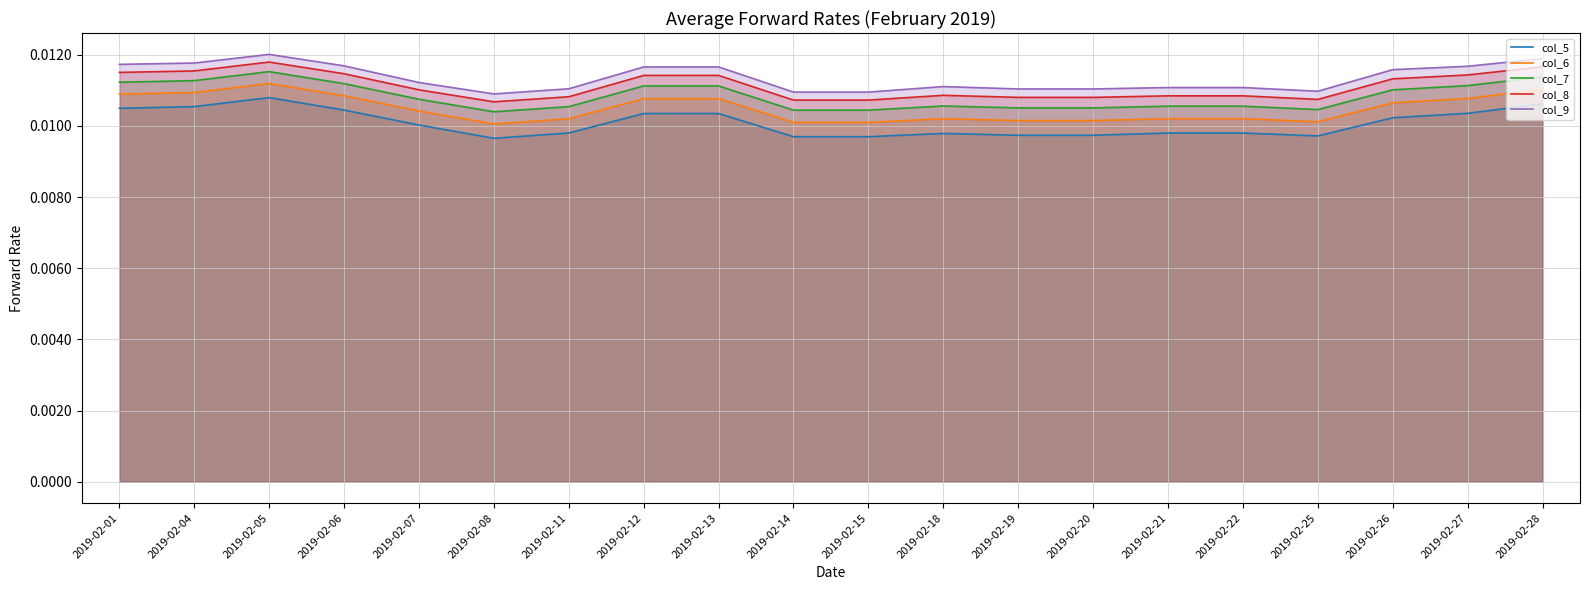

At 2019-02-13, list the series in order from largest to smallest.

col_9, col_8, col_7, col_6, col_5